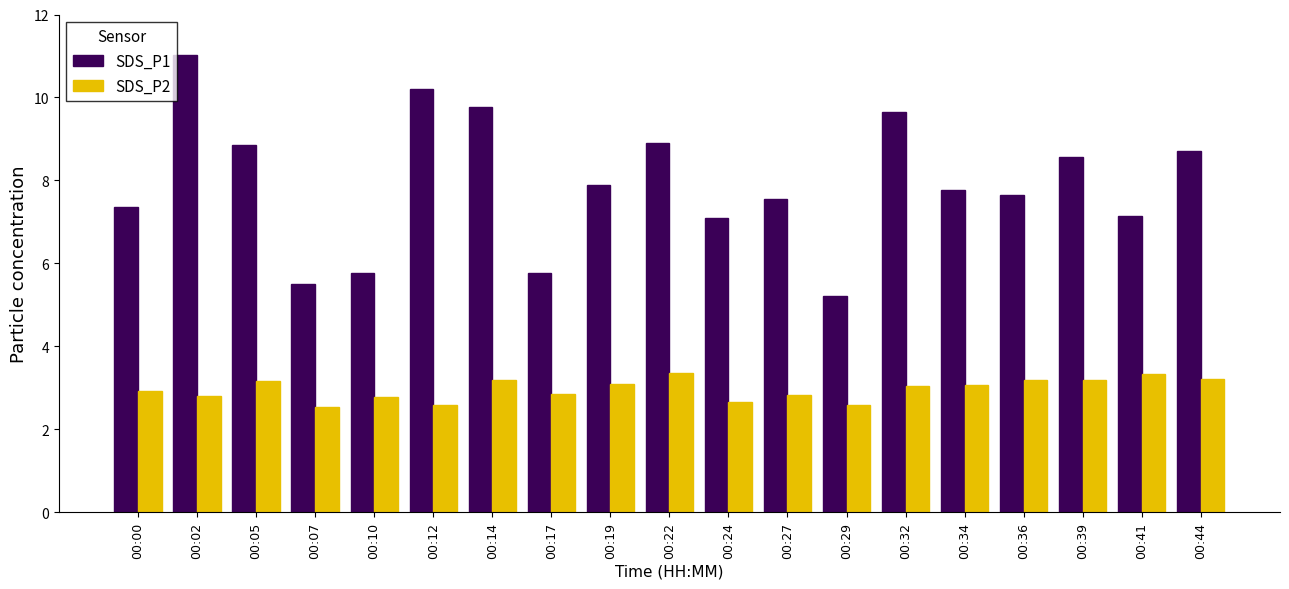

Count the number of data series in this chart.

2